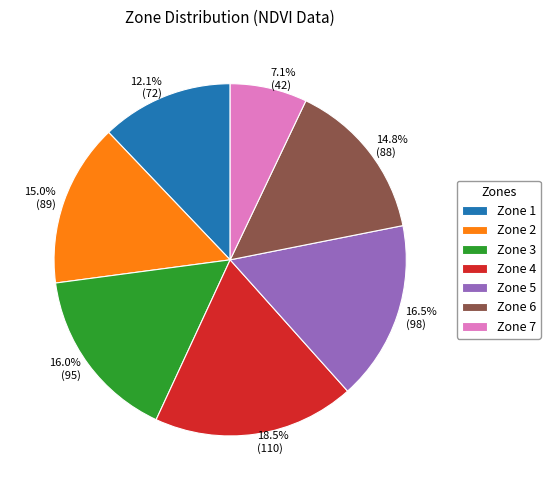

How much of the chart is everything except 16.5% (98)?

83.5%